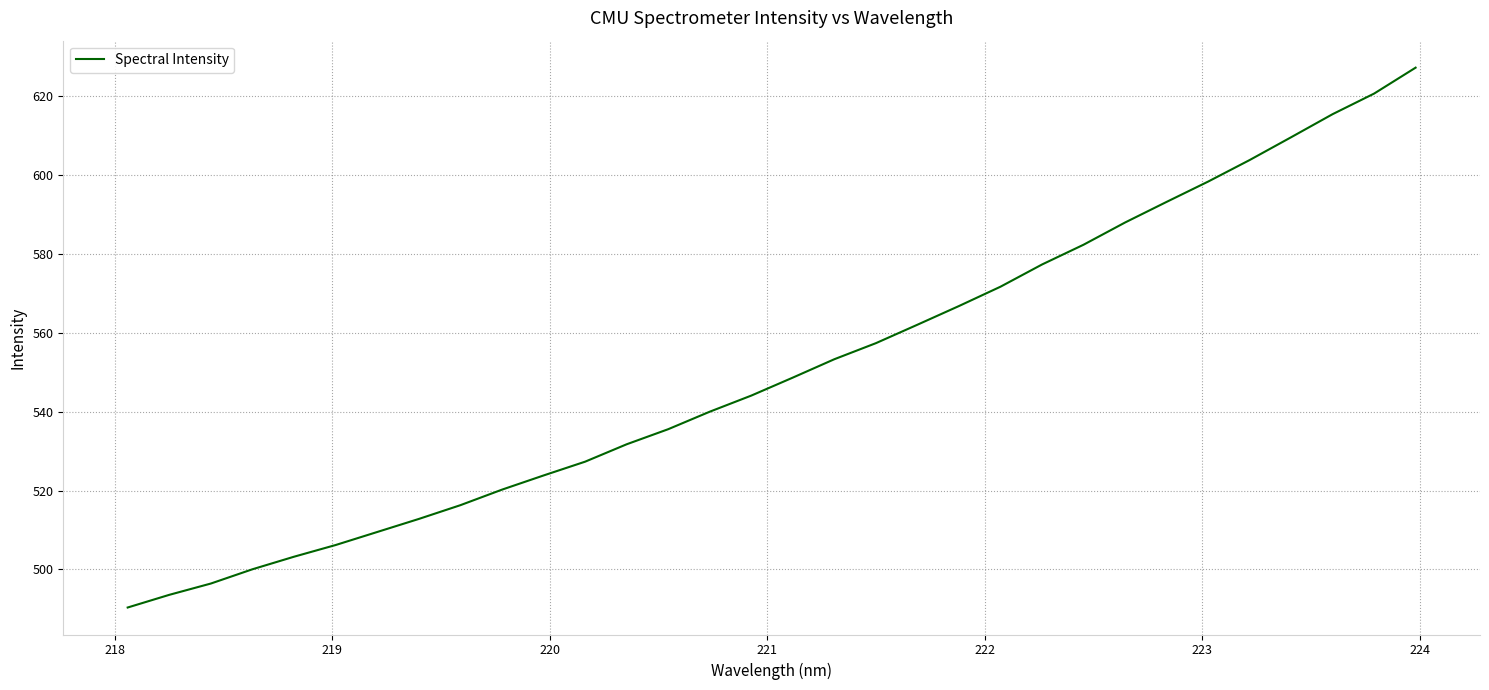

What is the sum of all values?

17626.5